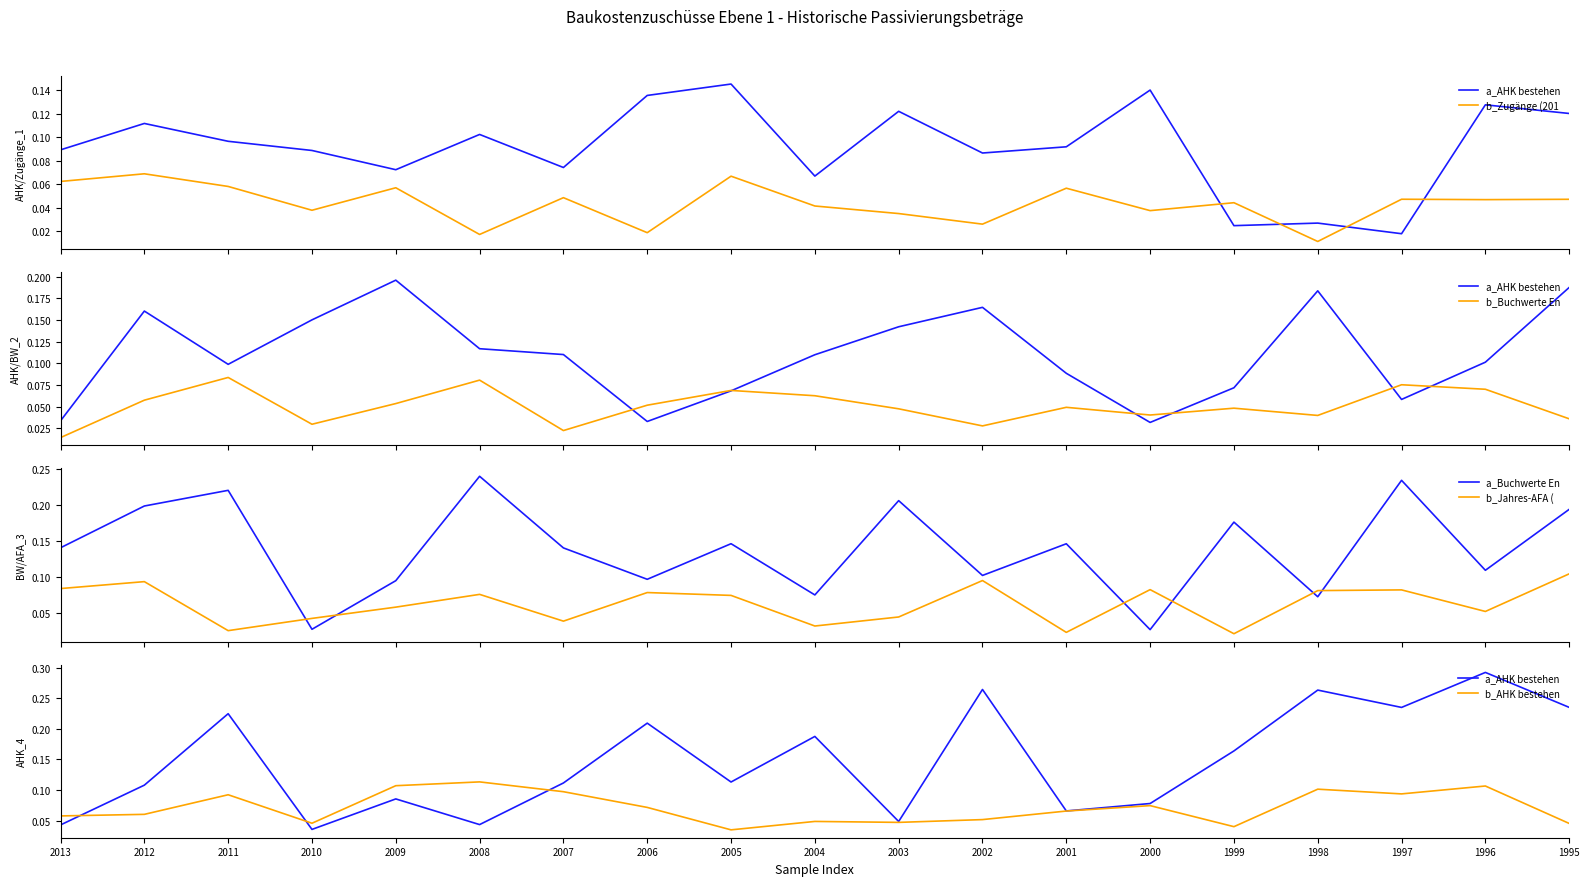

Read the a_Buchwerte En value at 1997.

0.2